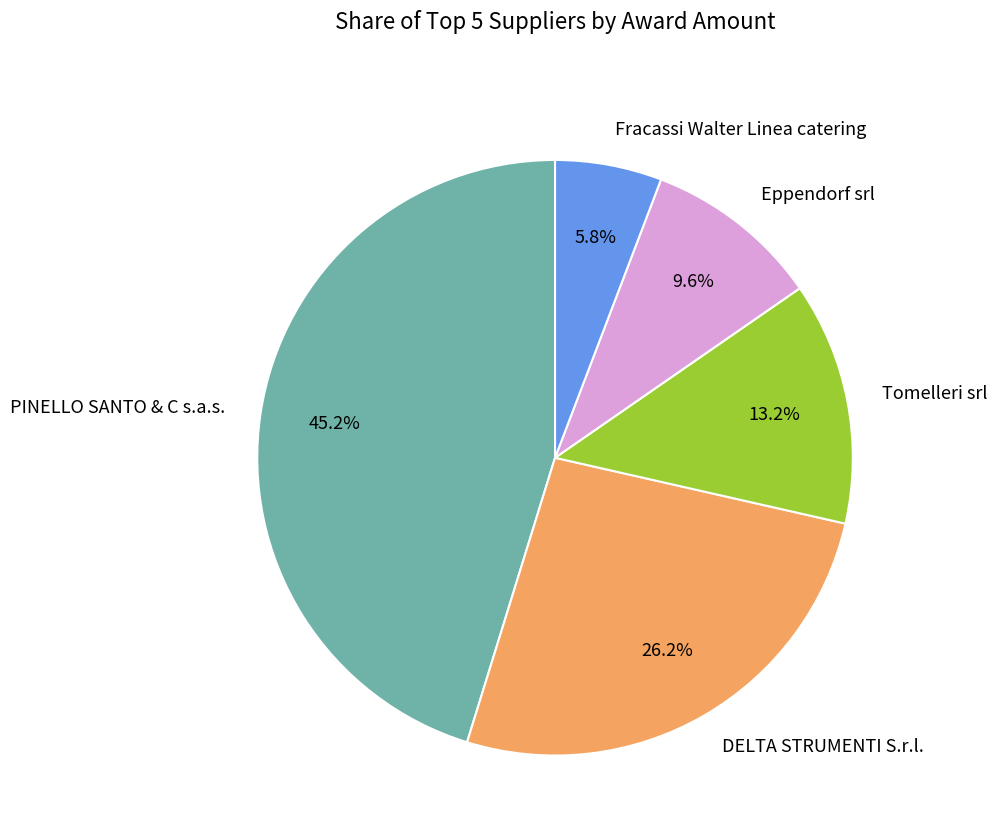

Rank the categories by value from lowest to highest.

Fracassi Walter Linea catering, Eppendorf srl, Tomelleri srl, DELTA STRUMENTI S.r.l., PINELLO SANTO & C s.a.s.